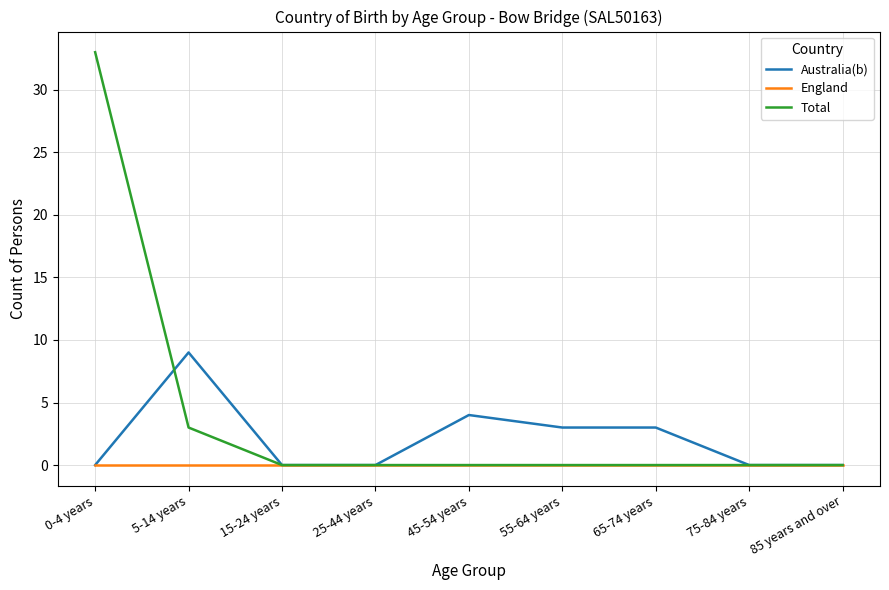

What position from the left is 15-24 years?

3